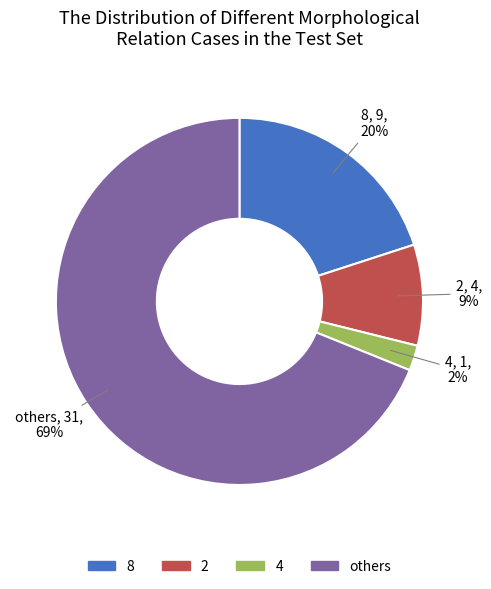

To the nearest percent, what is the difference between the largest and smallest slice percentages?

67%